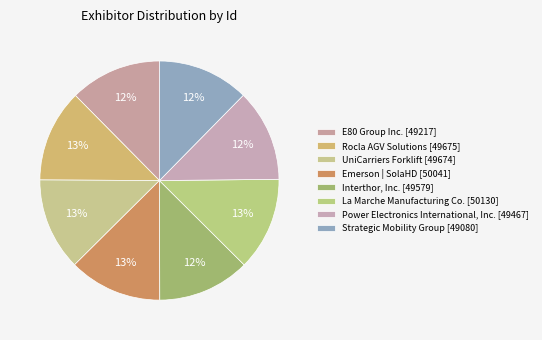

To the nearest percent, what portion does Power Electronics International, Inc. [49467] represent?

12%